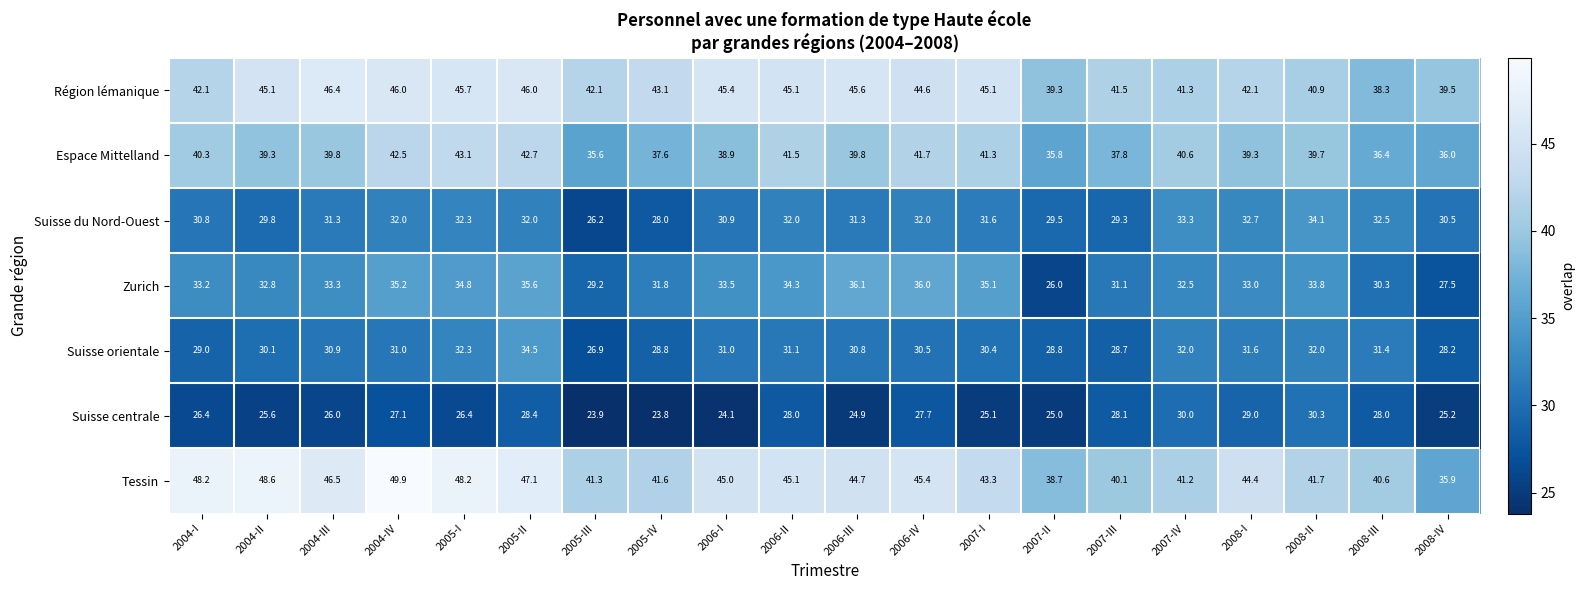

At which category does the chart reach its peak across all series?

2004-IV